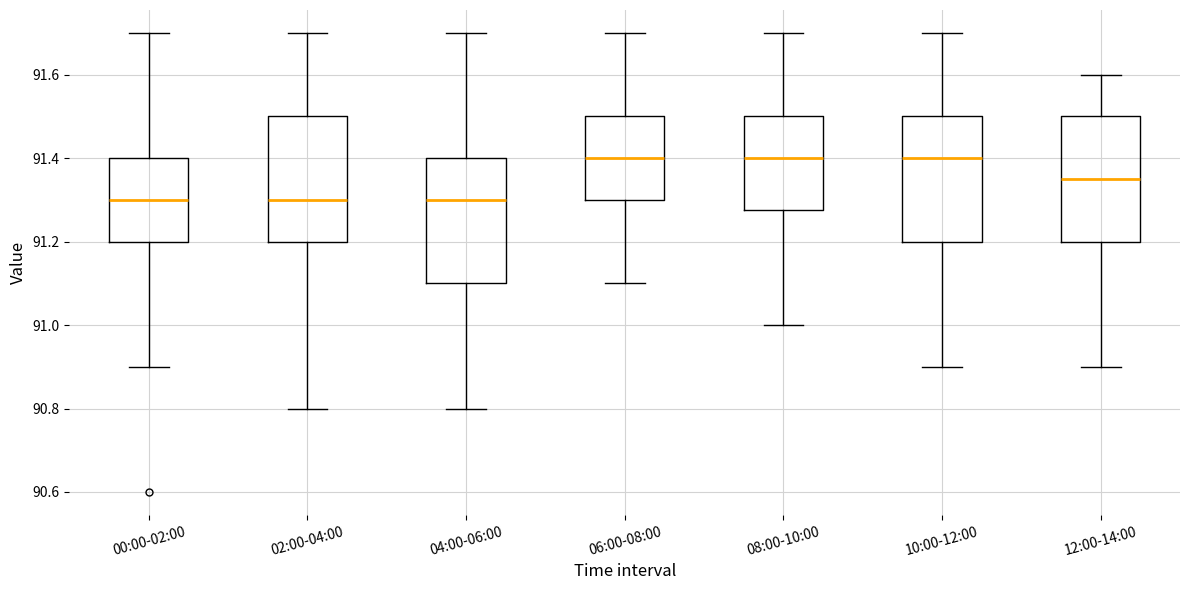

Reading left to right, transcribe this box plot: for each box, give where its median line is, the range the box spans, and where its two whiskers end, as read against the y-axis. The values are not printed on the chart, so give them approximately, as read against the axis.

00:00-02:00: median 91.30, box 91.20 to 91.40, whiskers 90.90 to 91.70
02:00-04:00: median 91.30, box 91.20 to 91.50, whiskers 90.80 to 91.70
04:00-06:00: median 91.30, box 91.10 to 91.40, whiskers 90.80 to 91.70
06:00-08:00: median 91.40, box 91.30 to 91.50, whiskers 91.10 to 91.70
08:00-10:00: median 91.40, box 91.28 to 91.50, whiskers 91.00 to 91.70
10:00-12:00: median 91.40, box 91.20 to 91.50, whiskers 90.90 to 91.70
12:00-14:00: median 91.36, box 91.20 to 91.50, whiskers 90.90 to 91.60